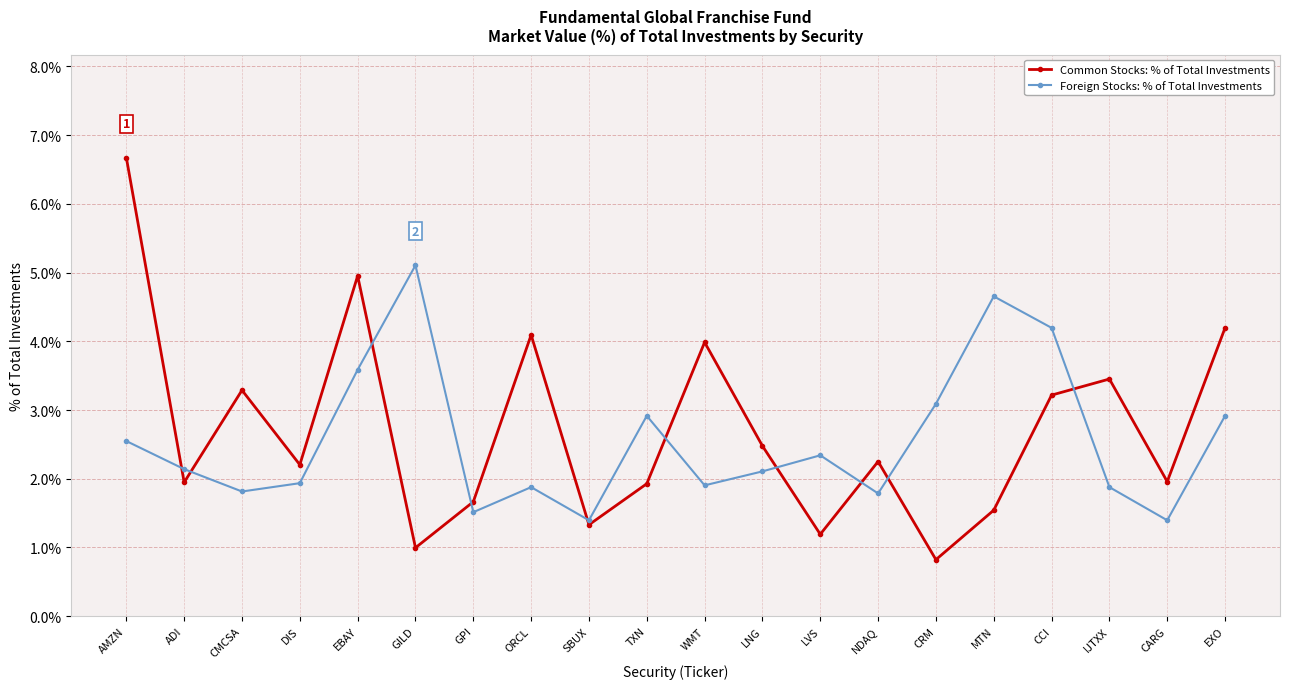

How many interior local valleys does the Common Stocks: % of Total Investments series have?

7